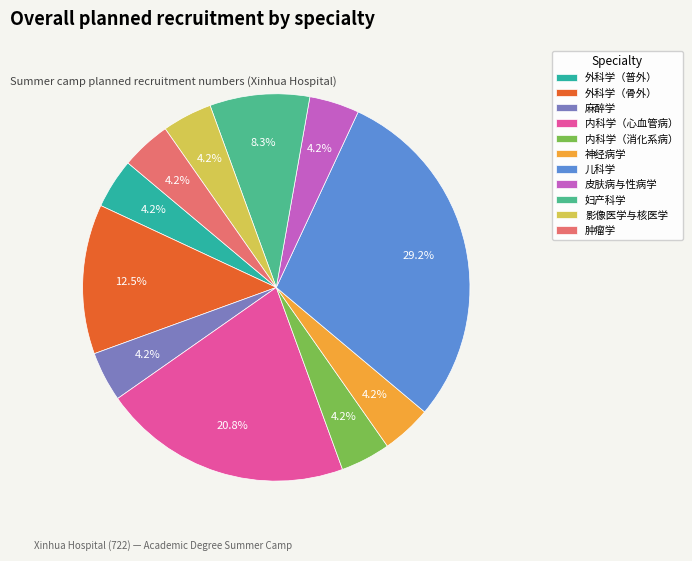

Which slice is the largest?

儿科学